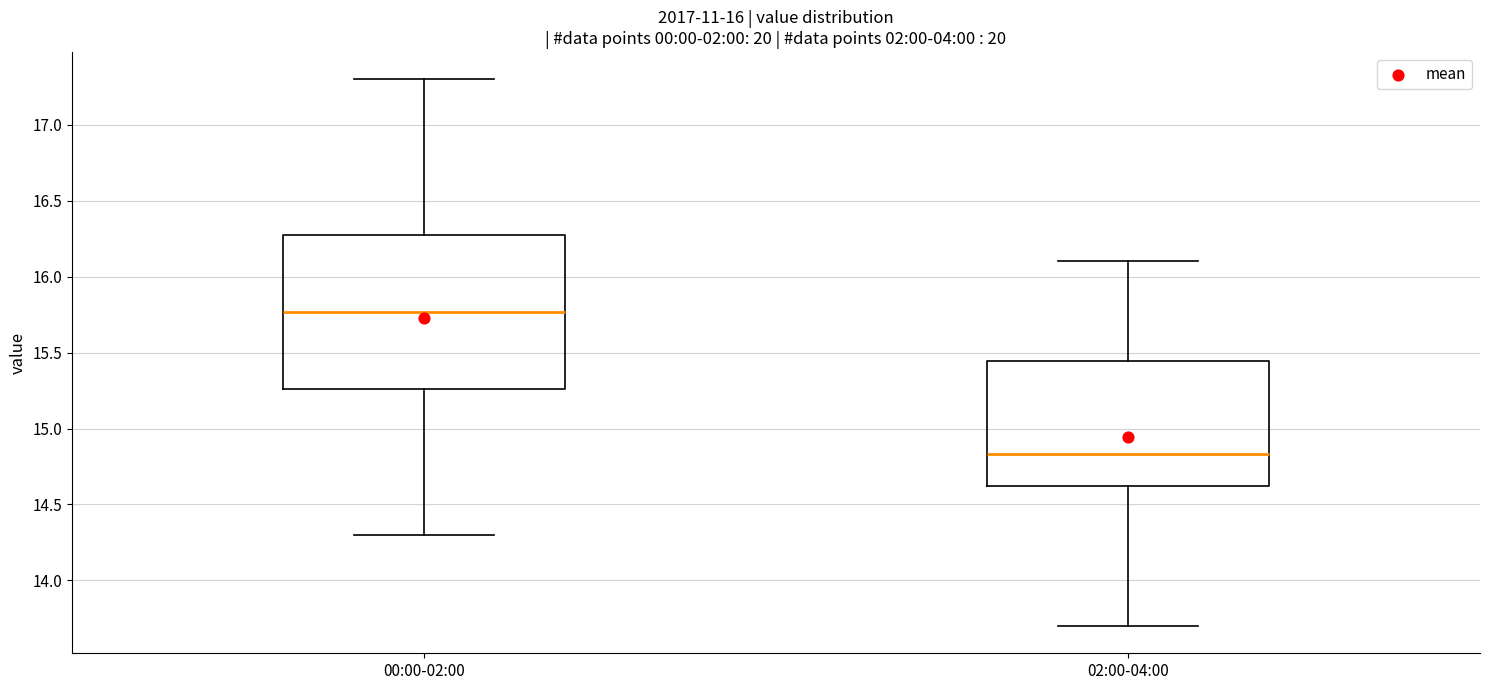

Reading left to right, transcribe this box plot: for each box, give where its median line is, the range the box spans, and where its two whiskers end, as read against the y-axis. The values are not printed on the chart, so give them approximately, as read against the axis.

00:00-02:00: median 15.75, box 15.25 to 16.30, whiskers 14.30 to 17.30
02:00-04:00: median 14.85, box 14.60 to 15.45, whiskers 13.70 to 16.10